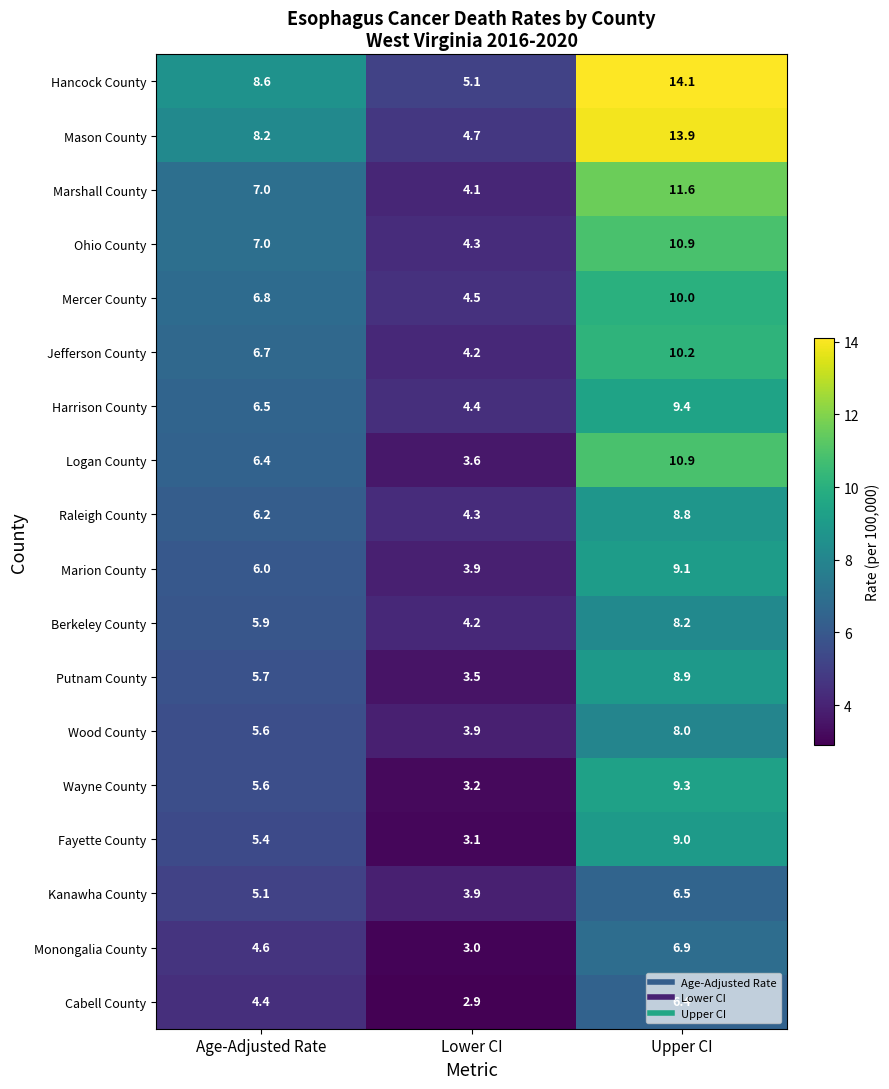

At which category is the sum across all series the highest?

Upper CI